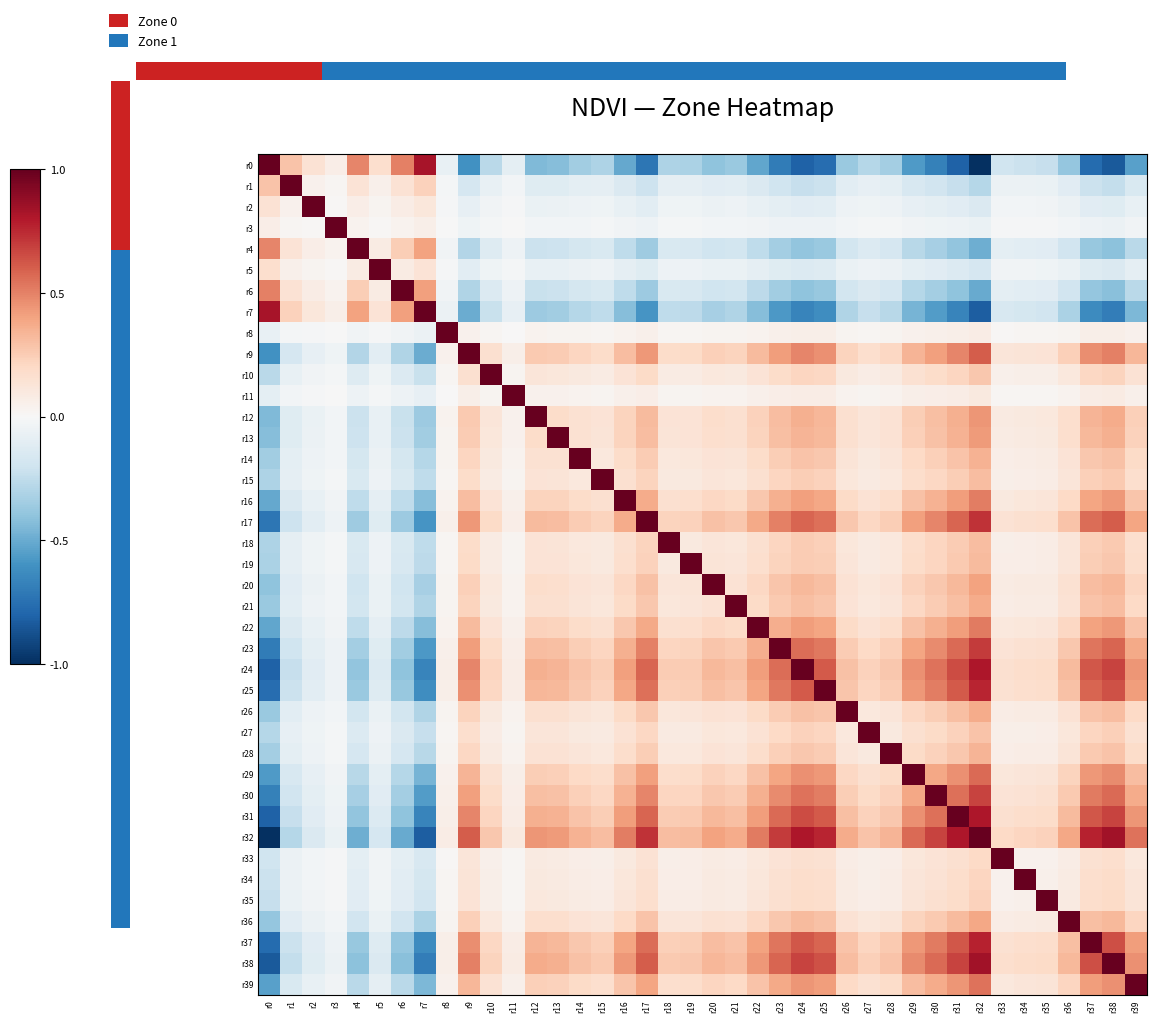

How many negative values does the r36 series have?

8